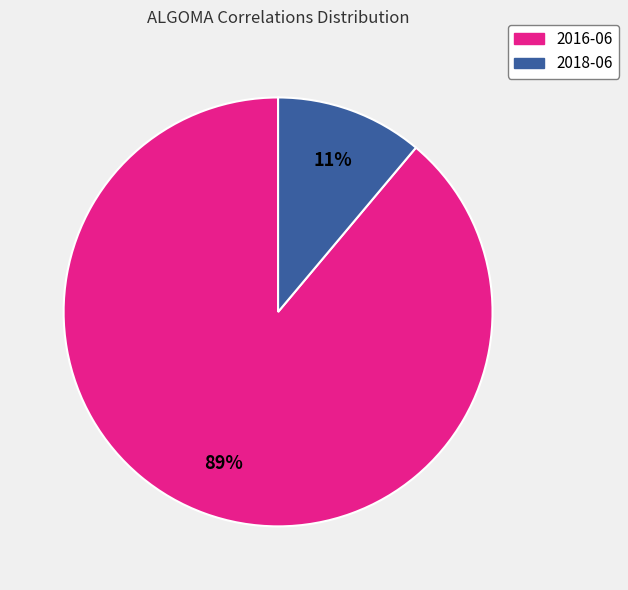

Is there a majority slice in this chart?

Yes